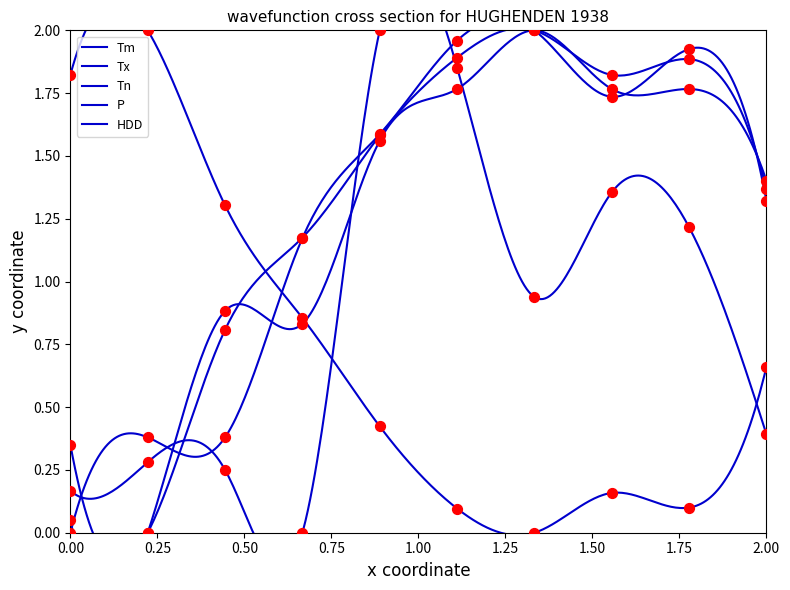

What are all the series names shown in the legend?

Tm, Tx, Tn, P, HDD